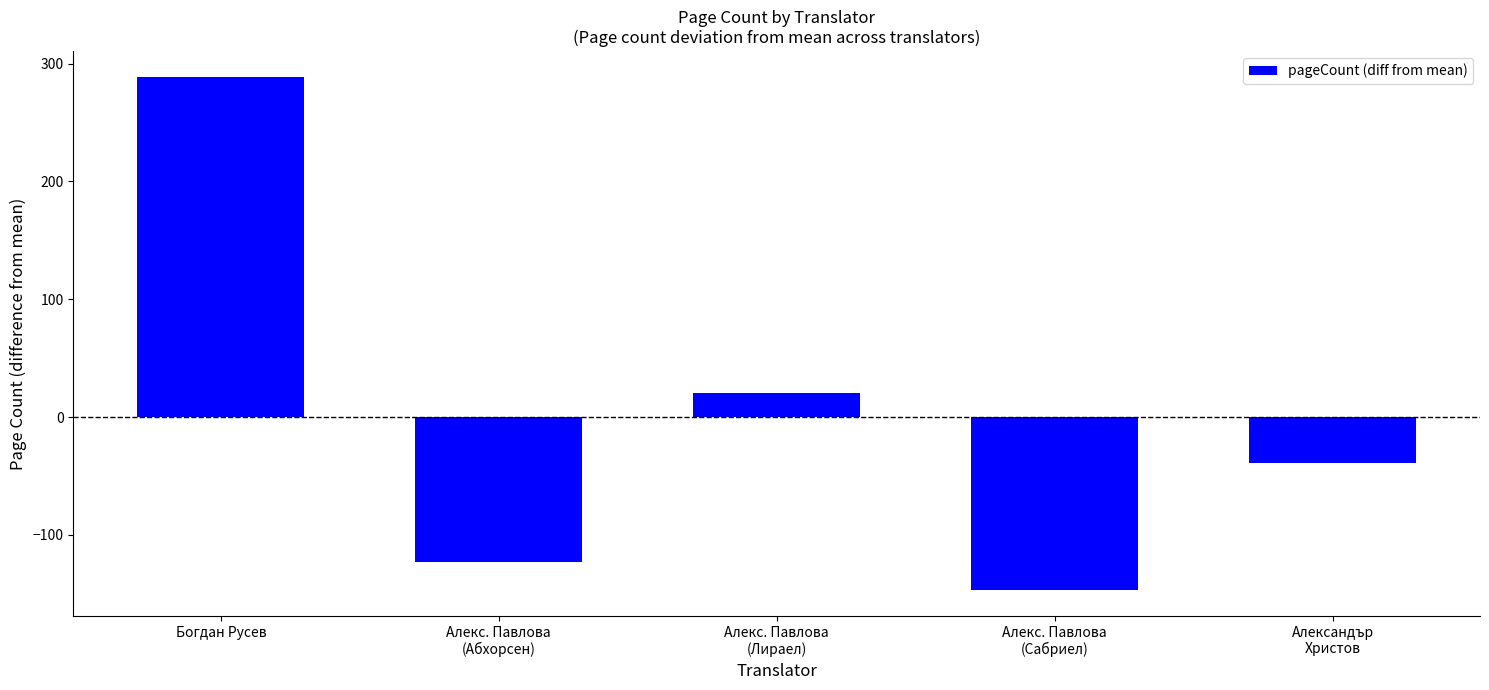

How many bars are there in total?

5